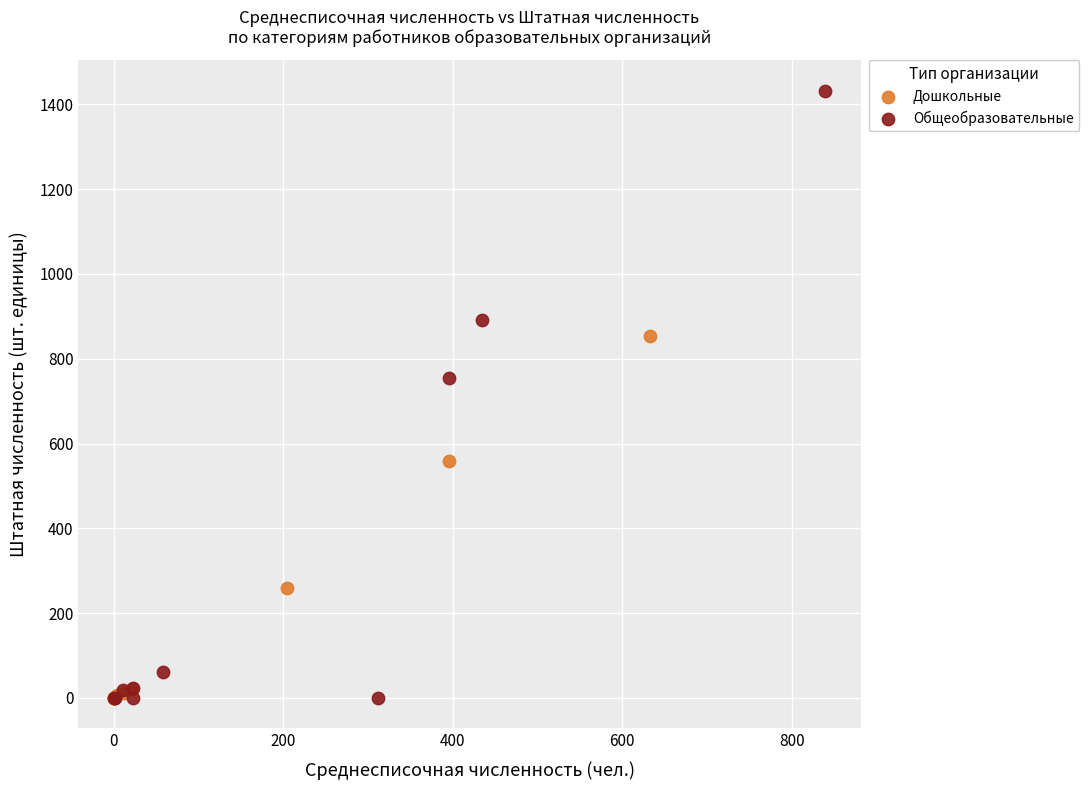

Which series has the largest Y range (max minus min)?

Общеобразовательные